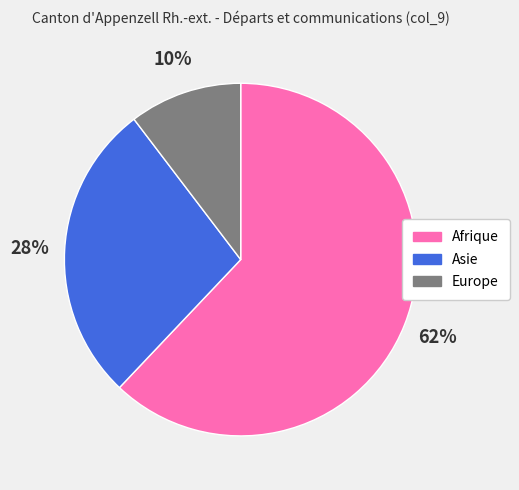

To the nearest percent, what is the difference between the largest and smallest slice percentages?

52%